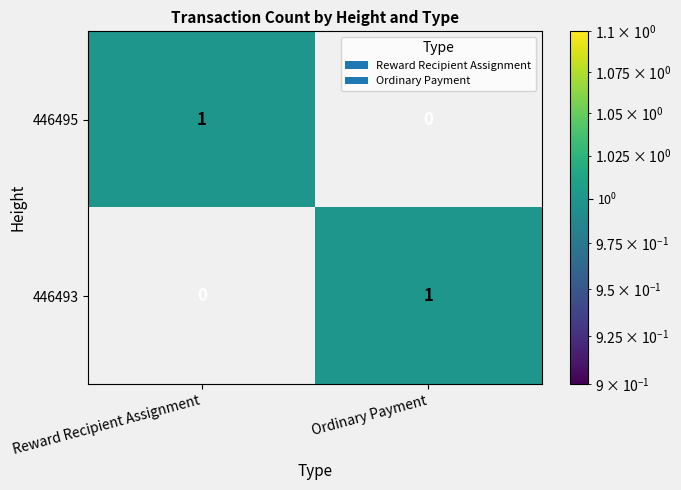

Reading left to right, extract all data points from this chart.

446495: 1	0
446493: 0	1